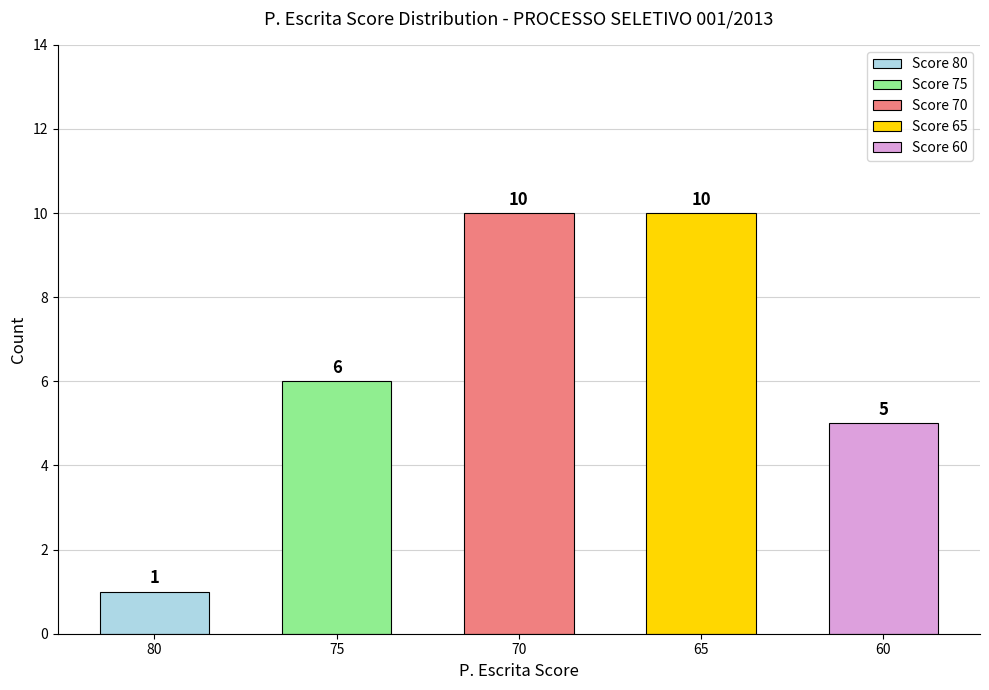

What is the sum of all values?

32